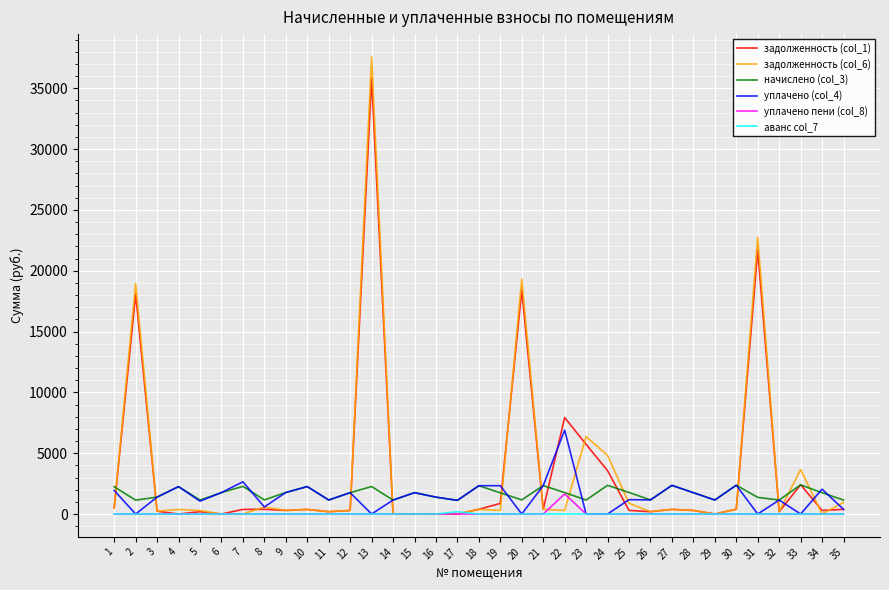

What is the greatest value displayed?

37570.1